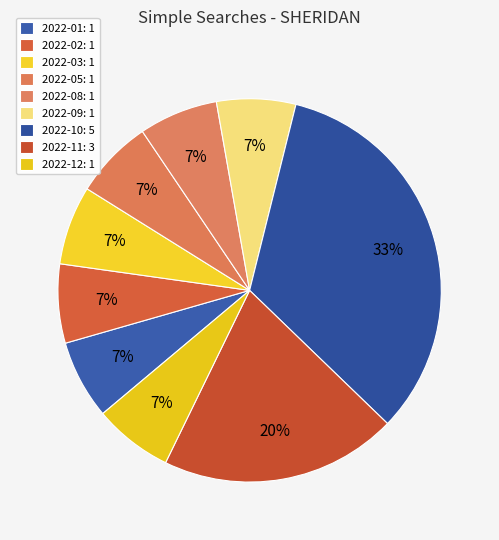

Count the number of slices in the pie.

9